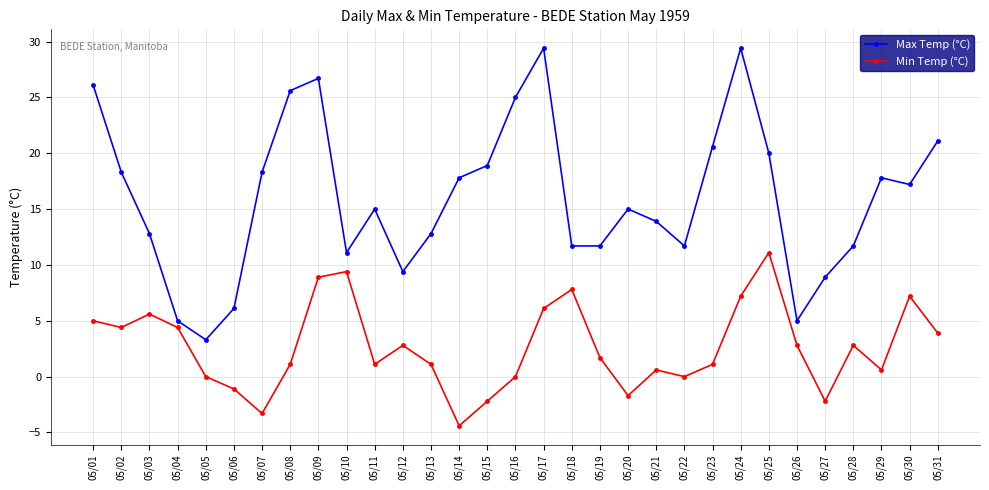

What is the total value across all series at 05/13?

13.9